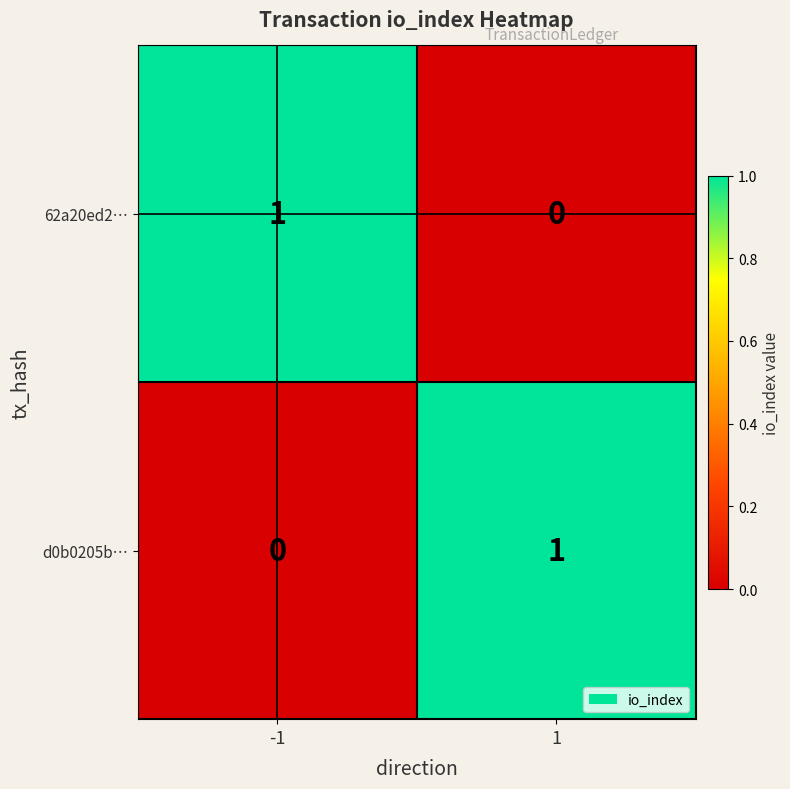

Is it true that 62a20ed2… equals 1 at -1?

True